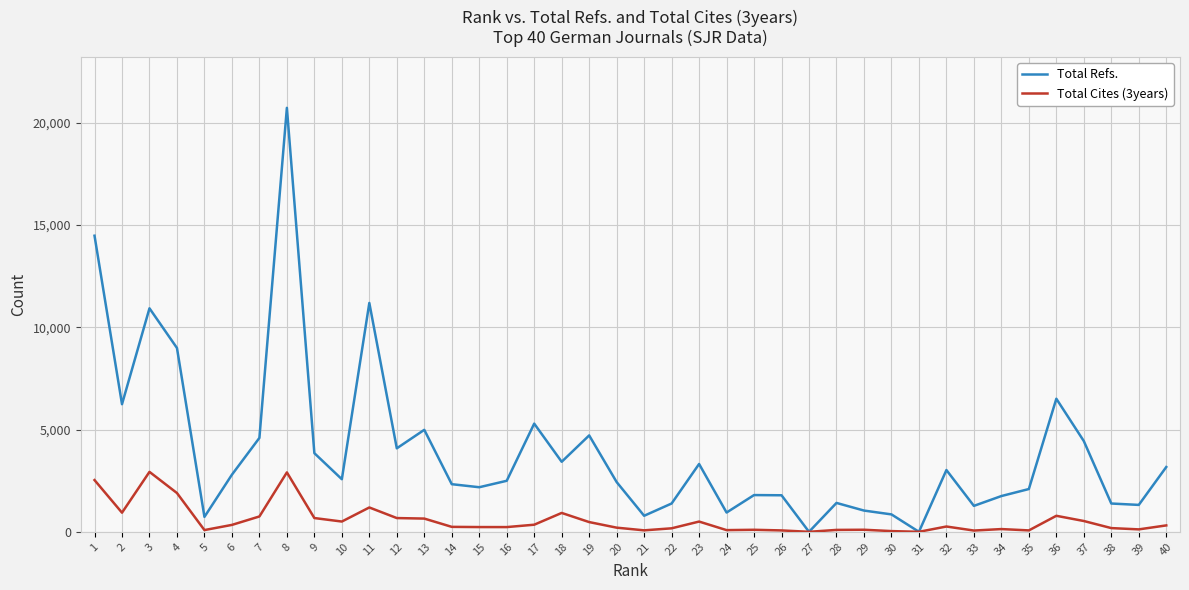

List the series in order of their peak value, lowest first.

Total Cites (3years), Total Refs.